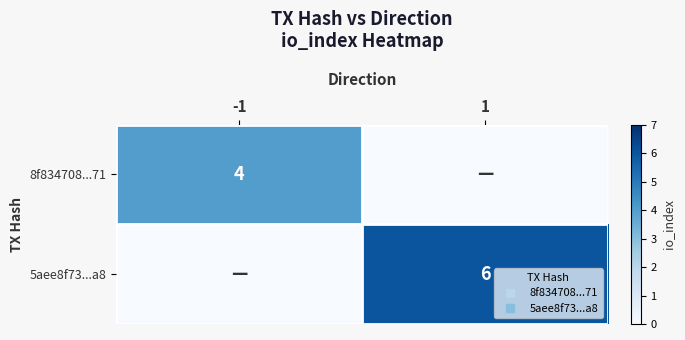

The 5aee8f73...a8 series shows 9 at 1. True or false?

False